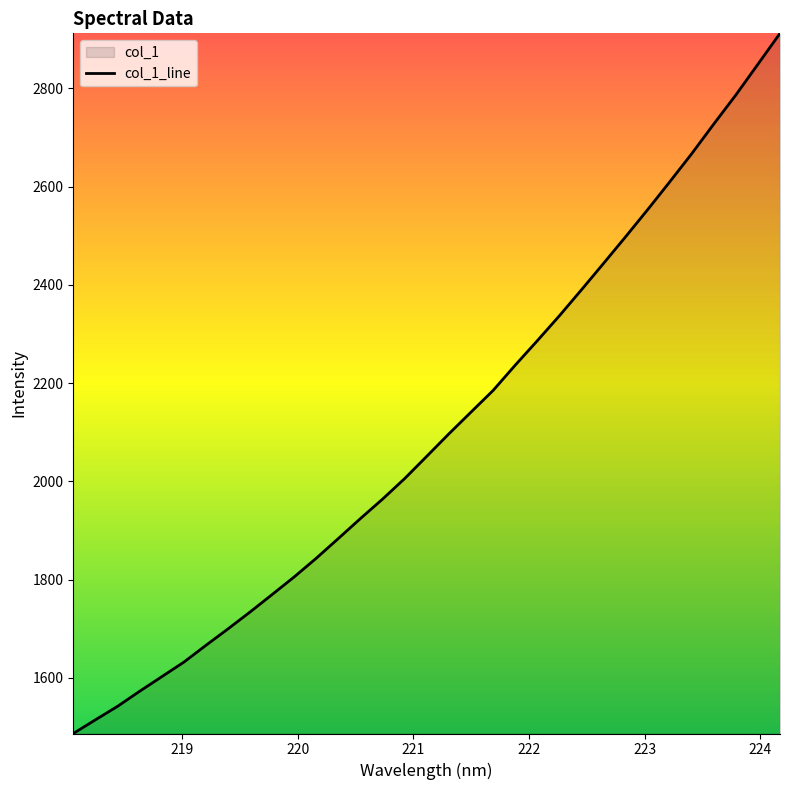

What is the minimum value shown in the chart?

1486.6